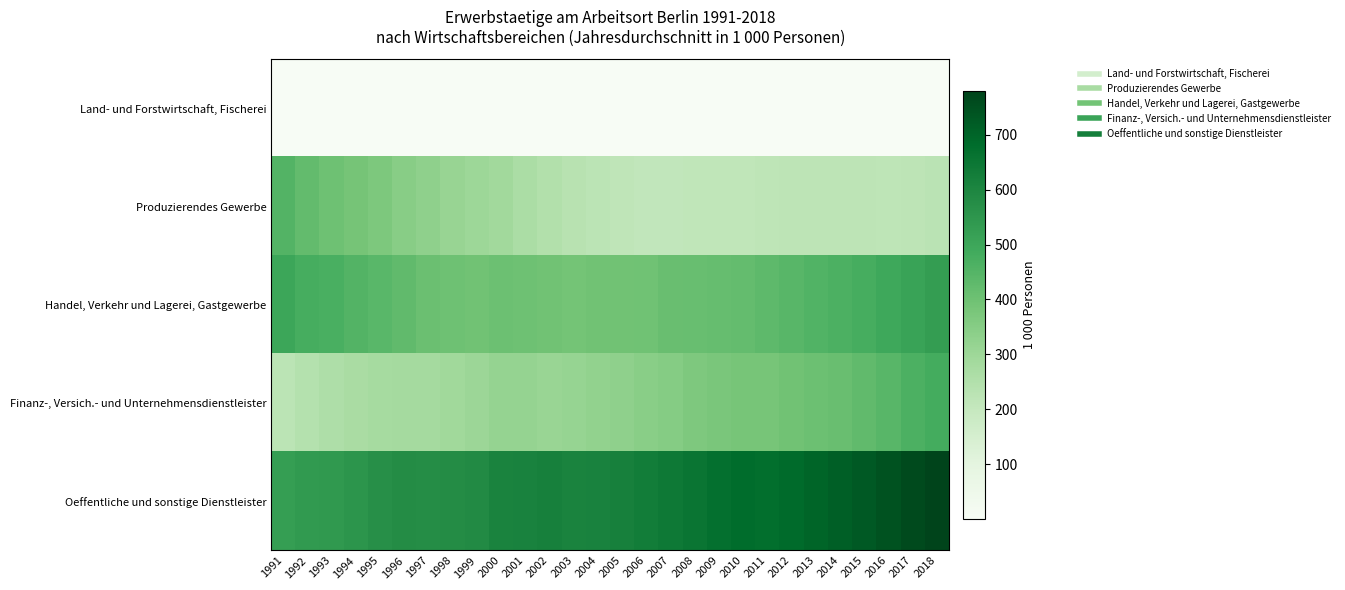

What is the difference between the highest and lowest values at 2002?

616.1